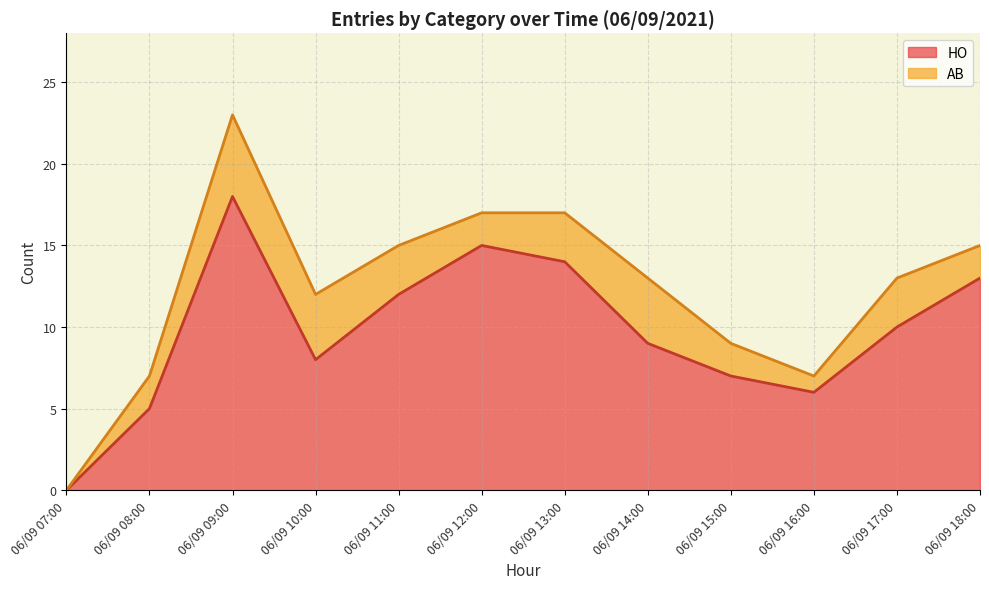

What is the change in value from 06/09 07:00 to 06/09 09:00?

+18